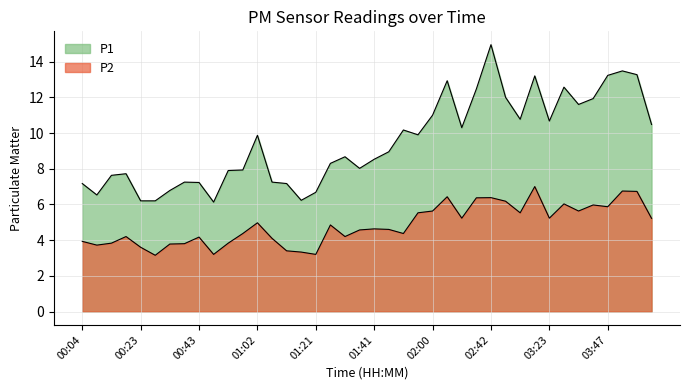

At which category is the sum across all series the highest?

02:42